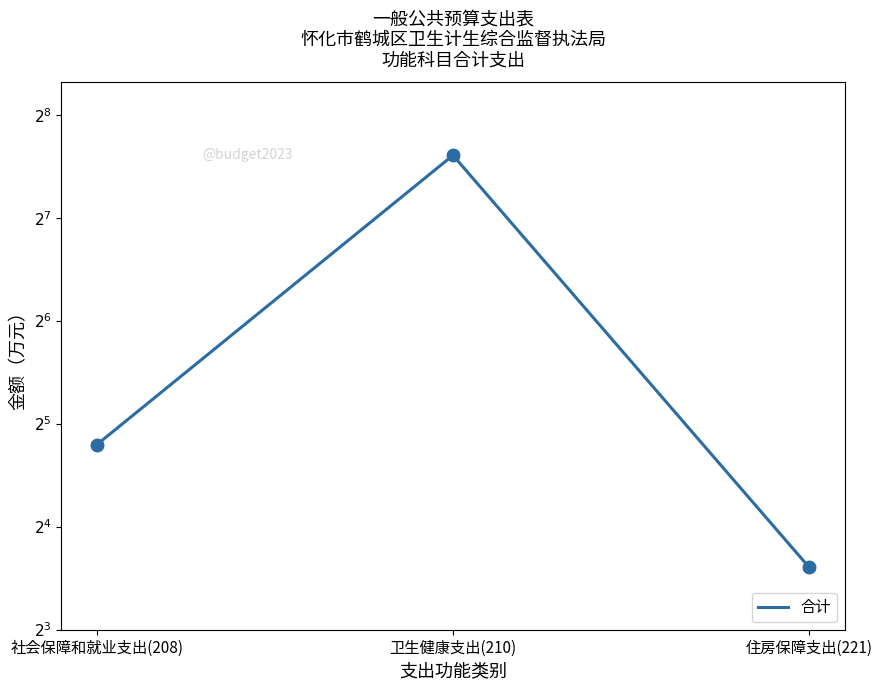

How many lines are shown in the chart?

1